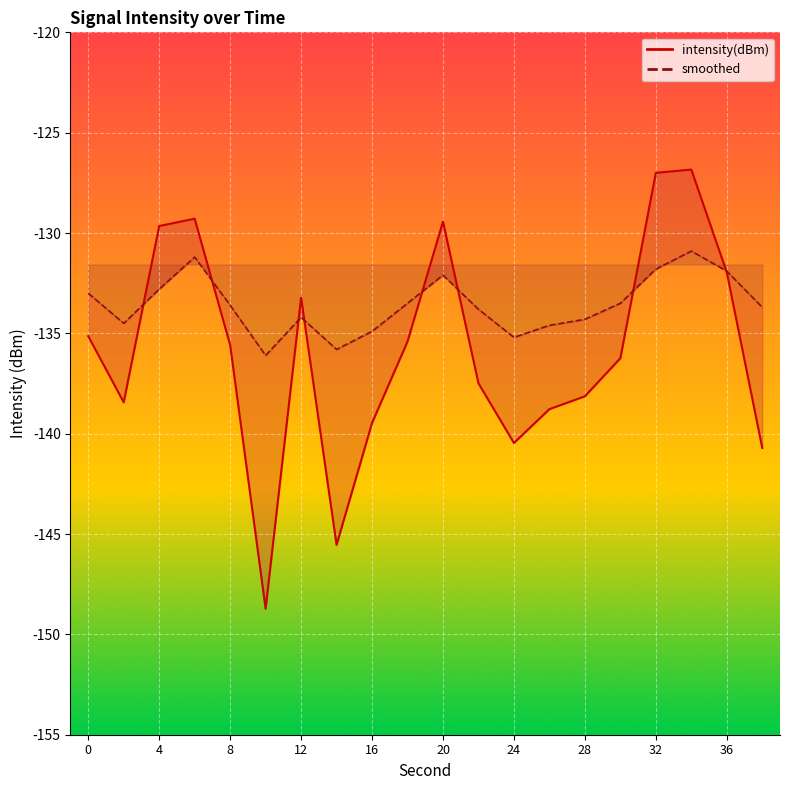

True or false: intensity(dBm) has a value of -138.8 at 26.

True